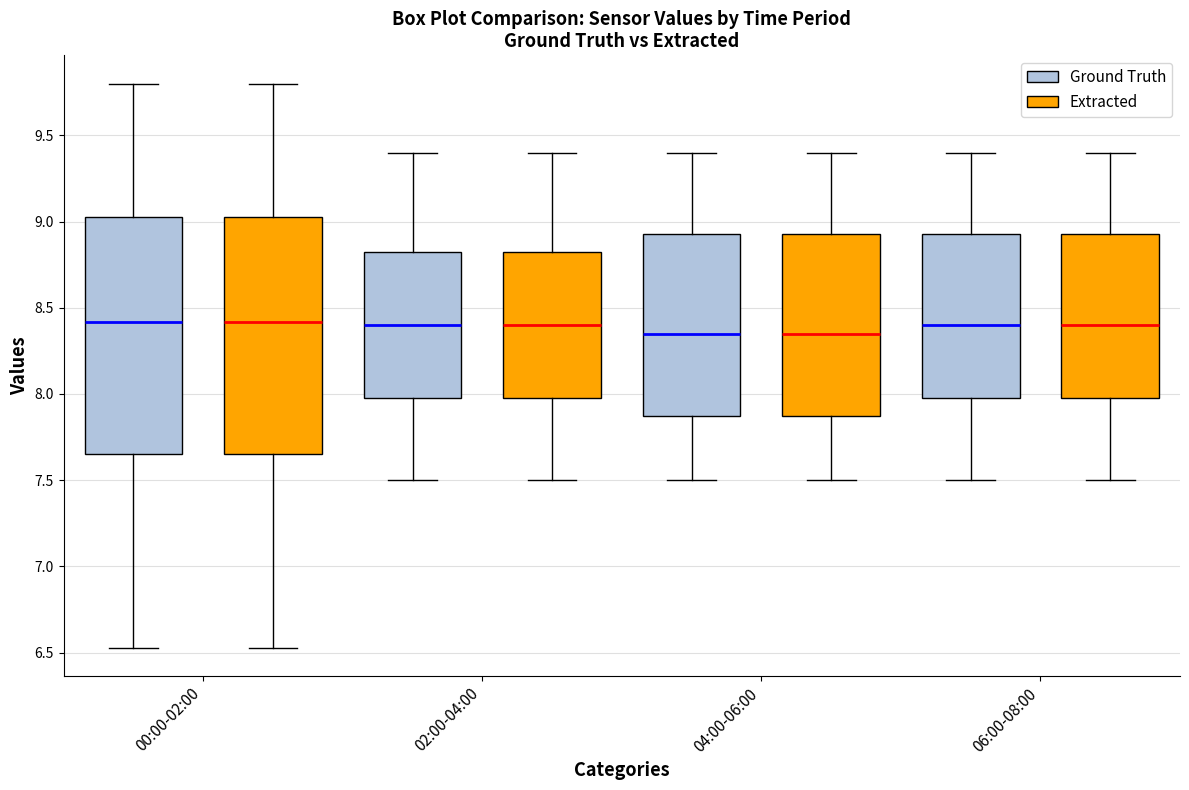

Where is the upper edge of the box for 04:00-06:00 (Extracted) on the y-axis? The values are not printed on the chart, so give them approximately, as read against the axis.

8.95